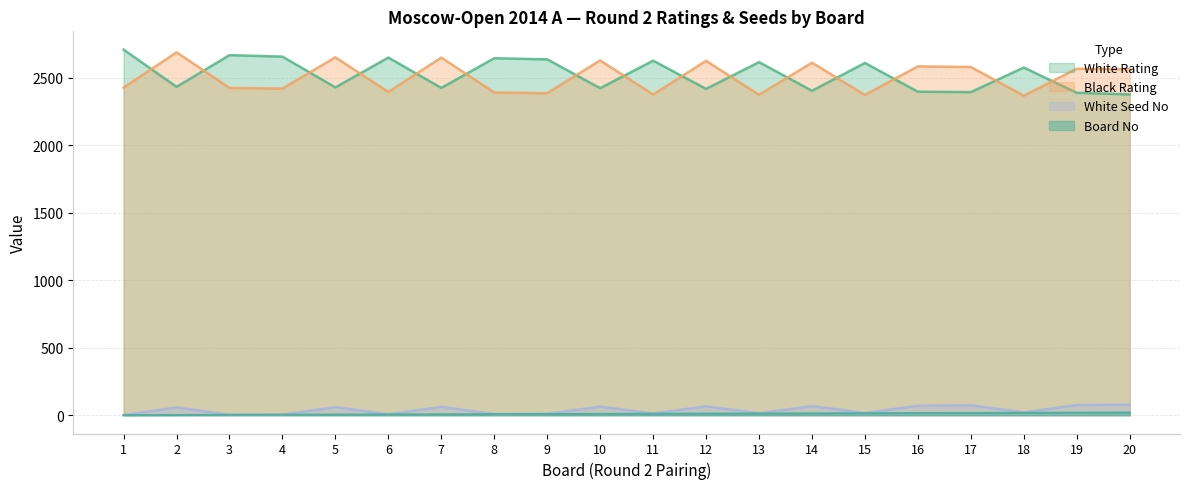

The White Rating series shows 2434 at 2. True or false?

True